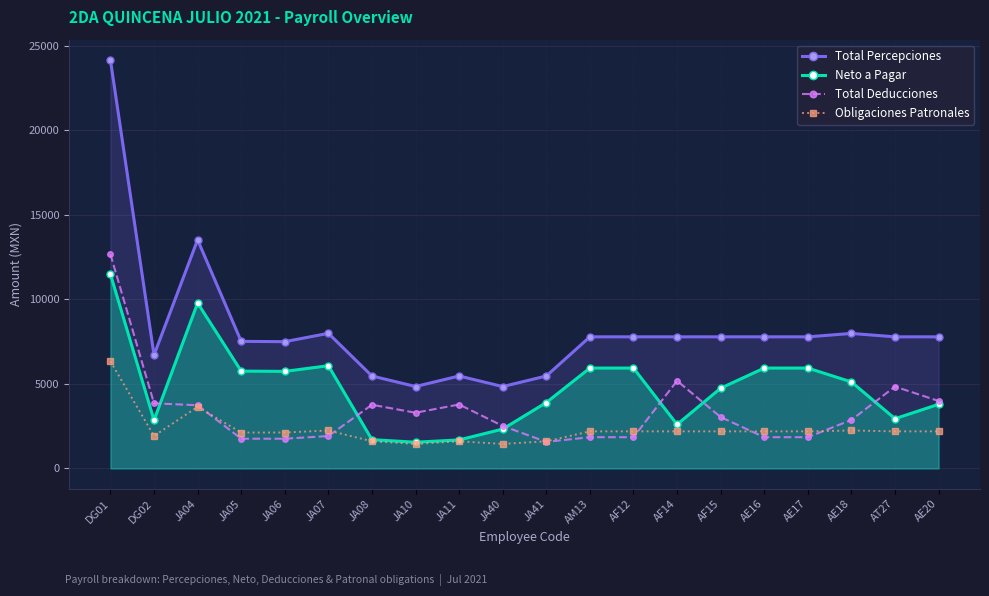

True or false: Obligaciones Patronales and Total Deducciones cross at least once.

True